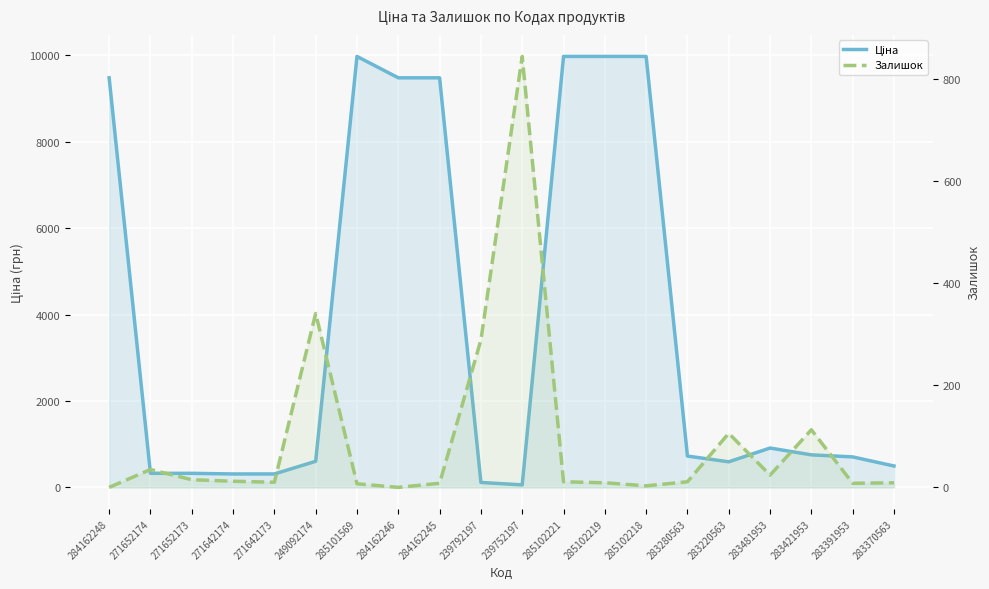

True or false: Залишок has a value of 106.0 at 283220563.

True